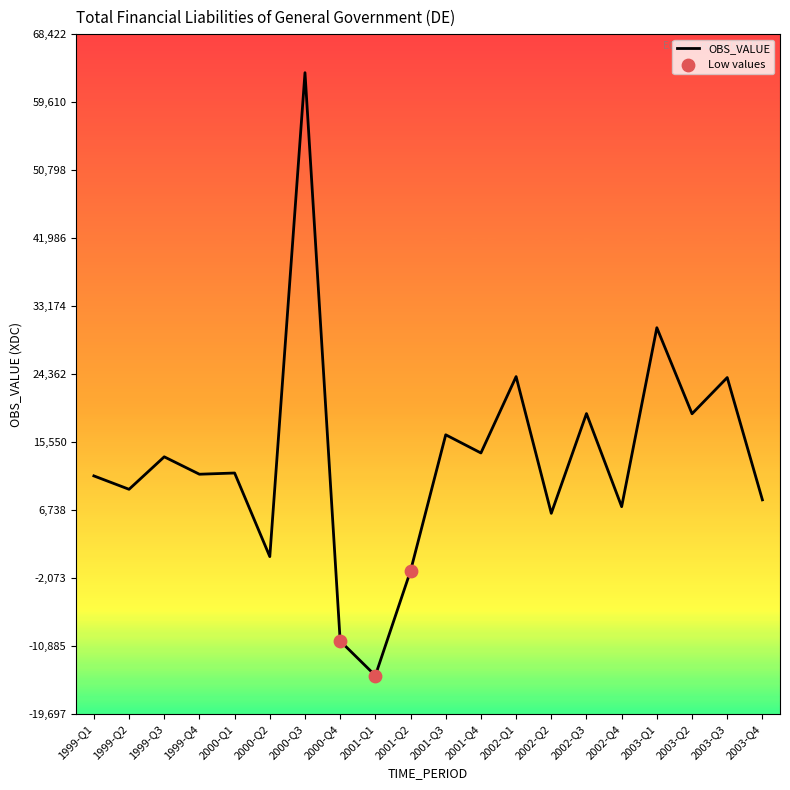

What is the change in value from 1999-Q1 to 2002-Q3?

+8078